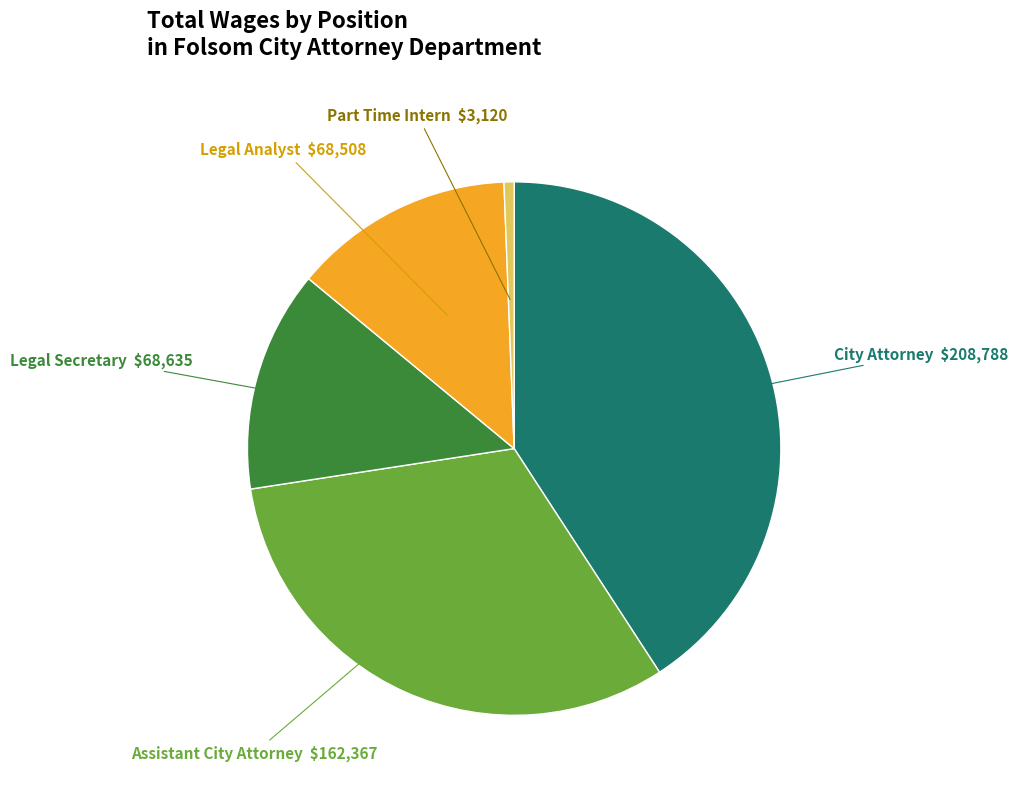

How many slices are in this pie chart?

5